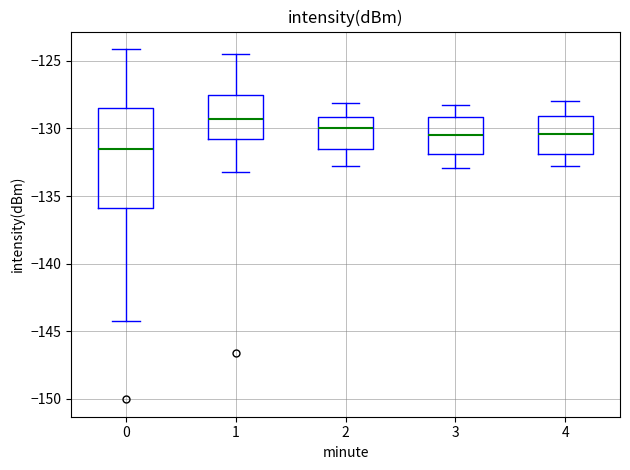

Reading left to right, transcribe this box plot: for each box, give where its median line is, the range the box spans, and where its two whiskers end, as read against the y-axis. The values are not printed on the chart, so give them approximately, as read against the axis.

0: median -131.5, box -136.0 to -128.5, whiskers -144.0 to -124.0
1: median -129.5, box -131.0 to -127.5, whiskers -133.0 to -124.5
2: median -130.0, box -131.5 to -129.0, whiskers -133.0 to -128.0
3: median -130.5, box -132.0 to -129.0, whiskers -133.0 to -128.5
4: median -130.5, box -132.0 to -129.0, whiskers -133.0 to -128.0